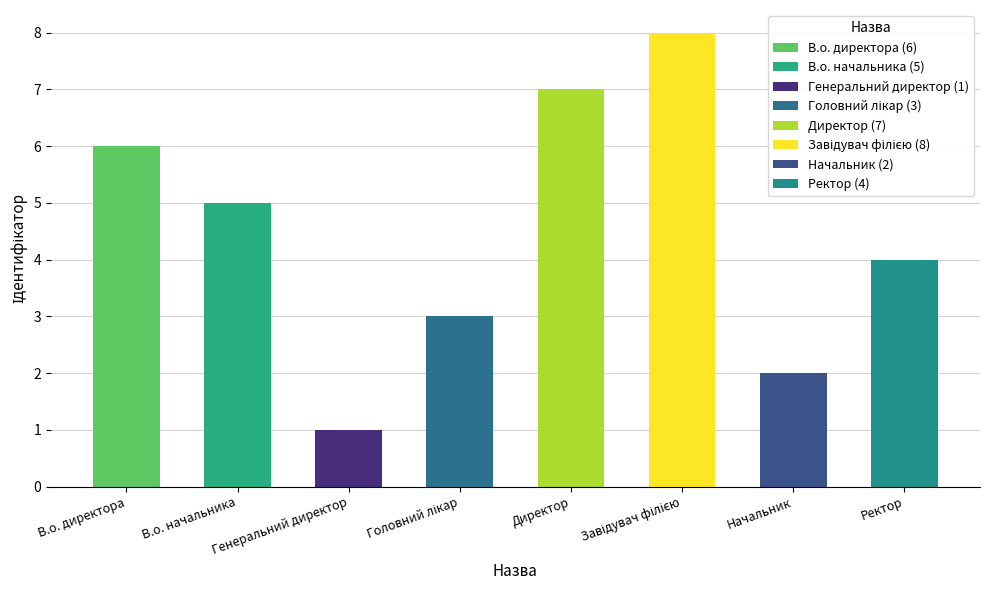

Rank the categories by value from lowest to highest.

Генеральний директор, Начальник, Головний лікар, Ректор, В.о. начальника, В.о. директора, Директор, Завідувач філією